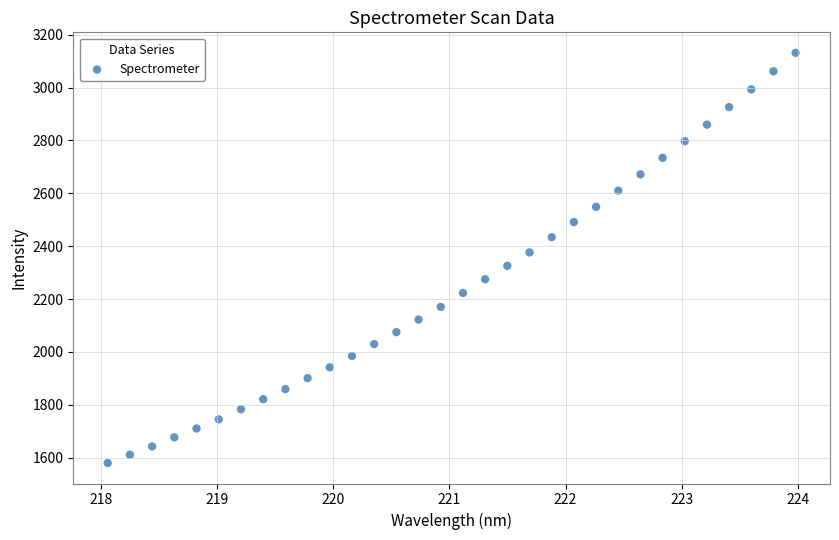

What is the range of Y values (max minus min)?

1551.1